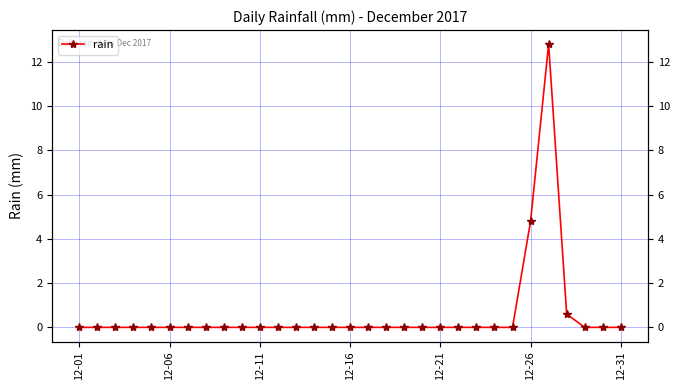

What position from the left is 14?

15